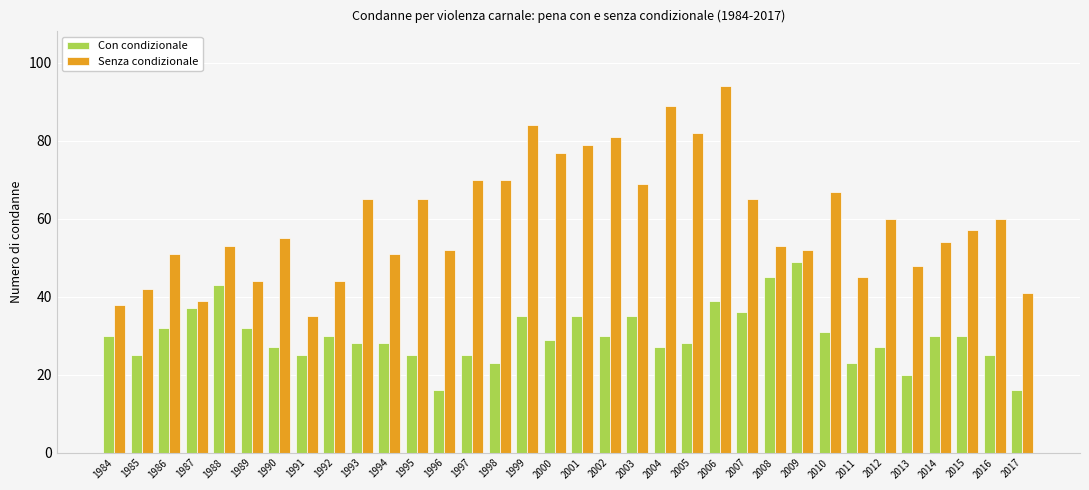

Which series has the largest range (max minus min)?

Senza condizionale